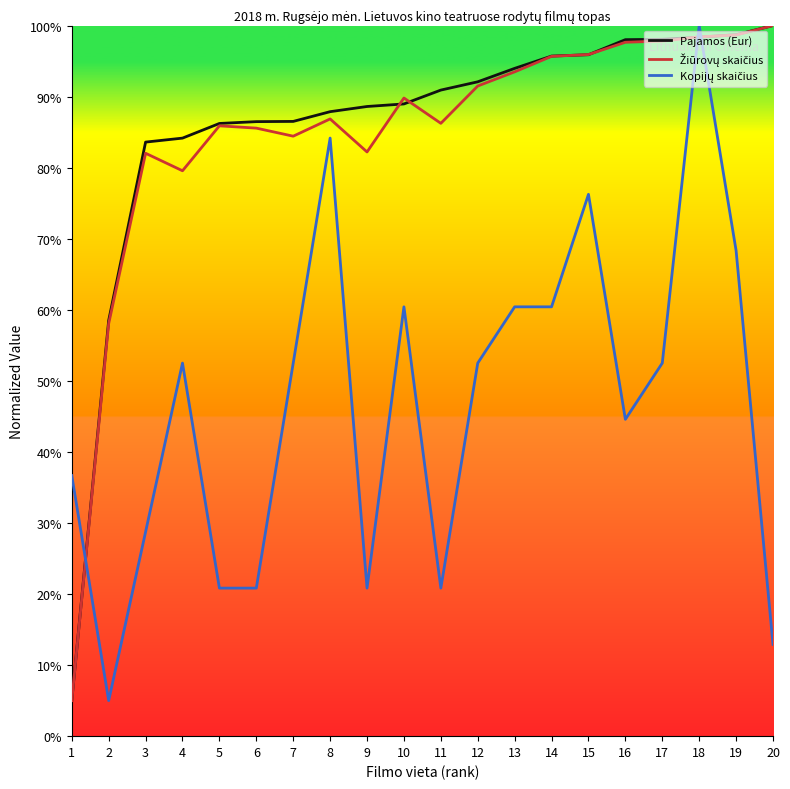

True or false: Pajamos (Eur) has a value of 58.5 at 2.

True